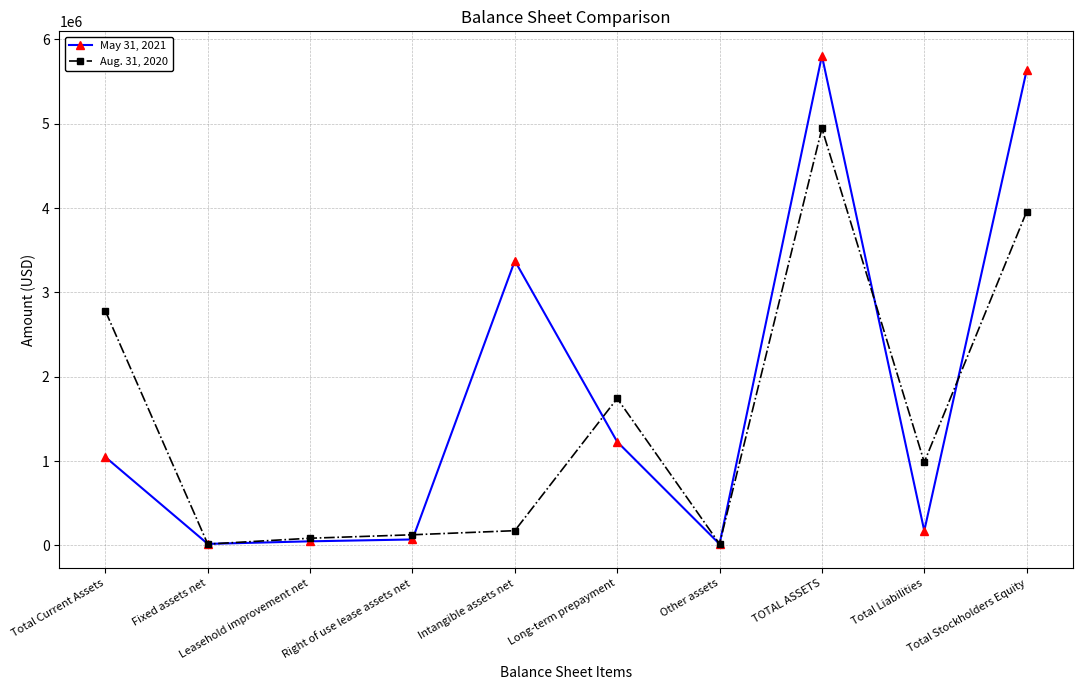

True or false: Aug. 31, 2020 has more than 0 points higher than both neighbors.

True